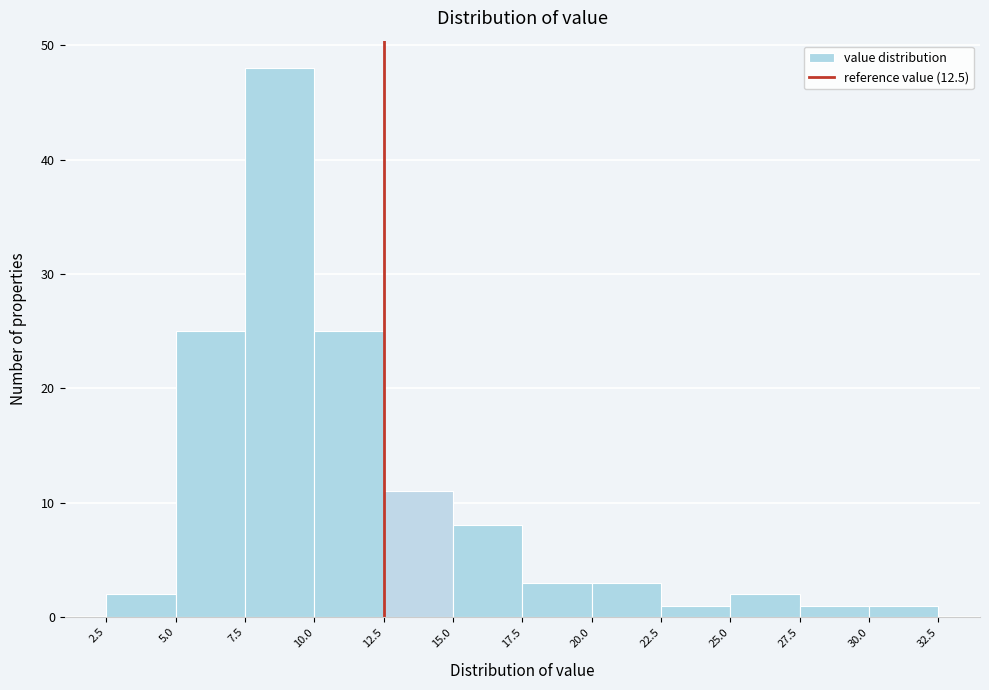

Reading left to right, transcribe this chart: for each bar, give the range it covers on the x-axis and its height. The values are not printed on the chart, so give them approximately, as read against the axis.

2.5 to 5.0: 2
5.0 to 7.5: 25
7.5 to 10.0: 48
10.0 to 12.5: 25
12.5 to 15.0: 11
15.0 to 17.5: 8
17.5 to 20.0: 3
20.0 to 22.5: 3
22.5 to 25.0: 1
25.0 to 27.5: 2
27.5 to 30.0: 1
30.0 to 32.5: 1